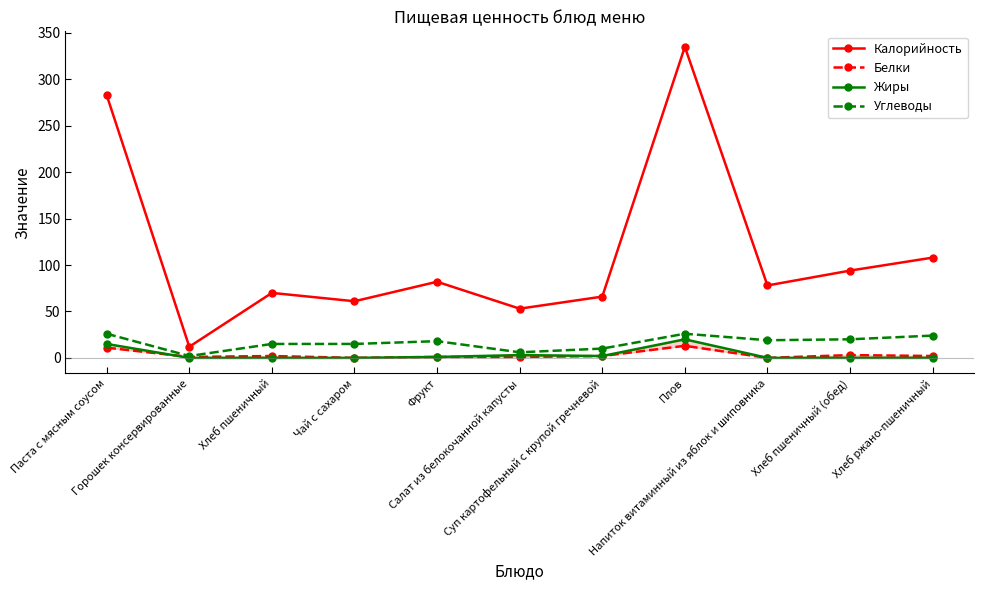

What are all the series names shown in the legend?

Калорийность, Белки, Жиры, Углеводы